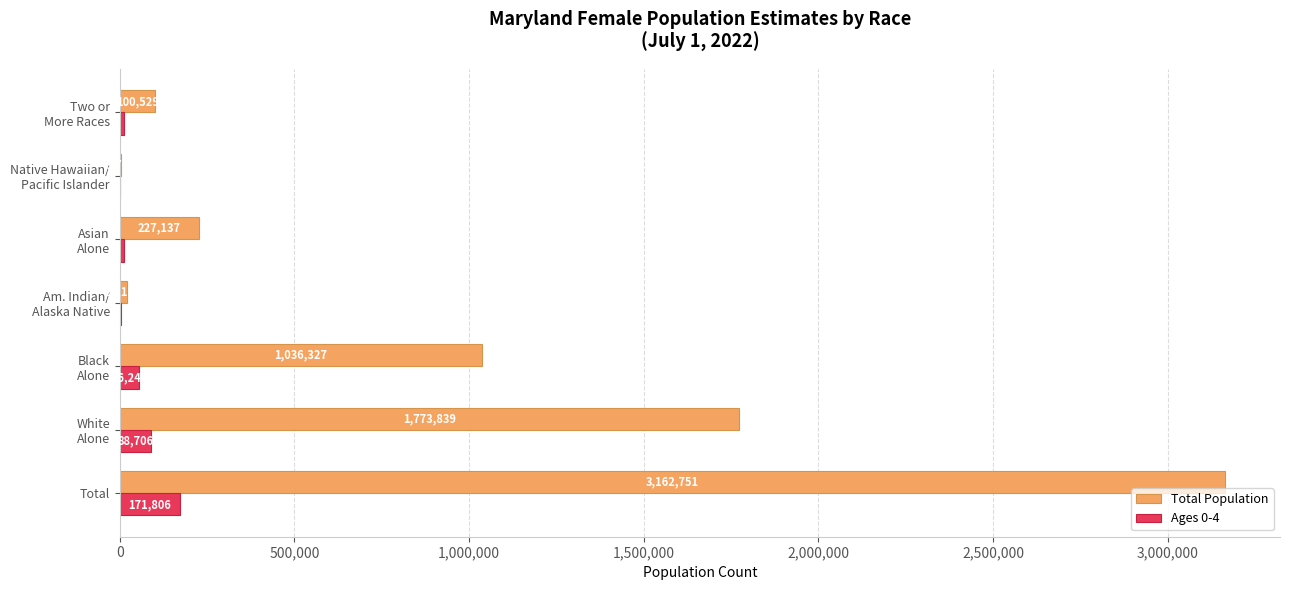

Is it true that Total Population equals 3162751 at Total?

True